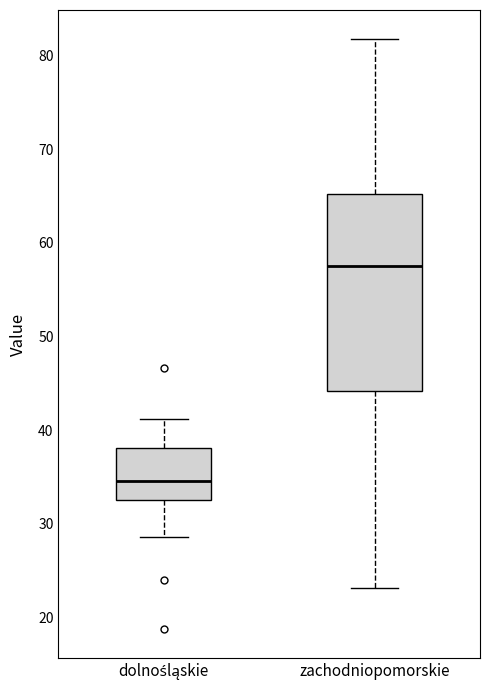

Reading left to right, read every box against the y-axis: the position of its median line, the range the box covers, and the ends of its whiskers. The values are not printed on the chart, so give them approximately, as read against the axis.

dolnośląskie: median 35, box 33 to 38, whiskers 29 to 41
zachodniopomorskie: median 58, box 44 to 65, whiskers 23 to 82